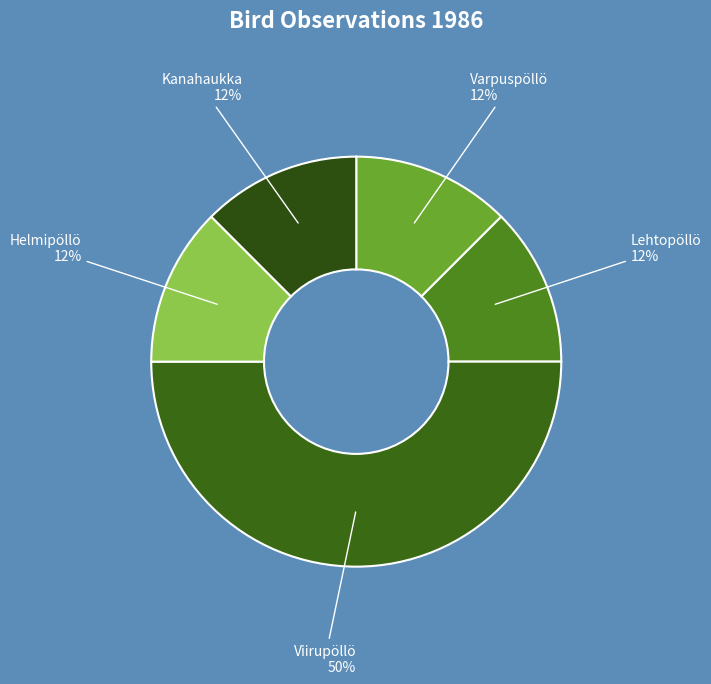

Is it true that Kanahaukka is 25% of the pie?

False